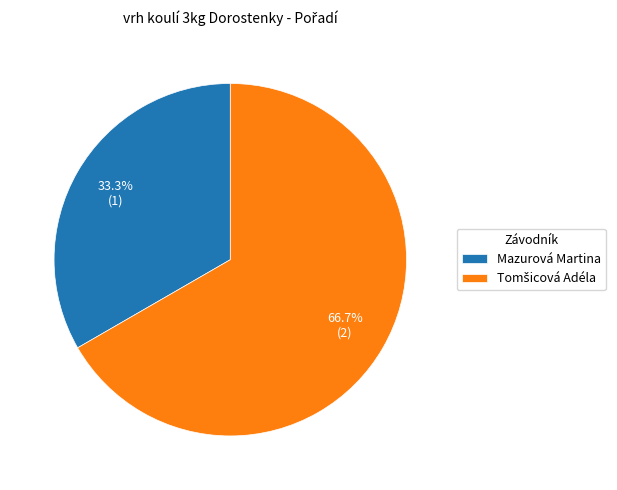

Is there a majority slice in this chart?

Yes